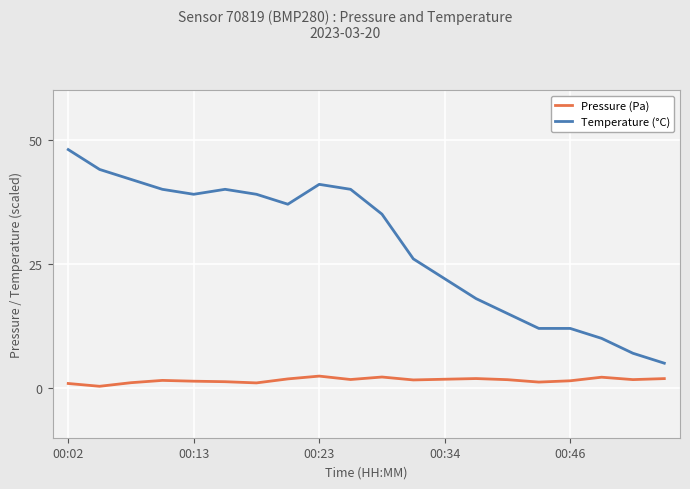

What is the lowest value of the Temperature (°C) series?

5.0